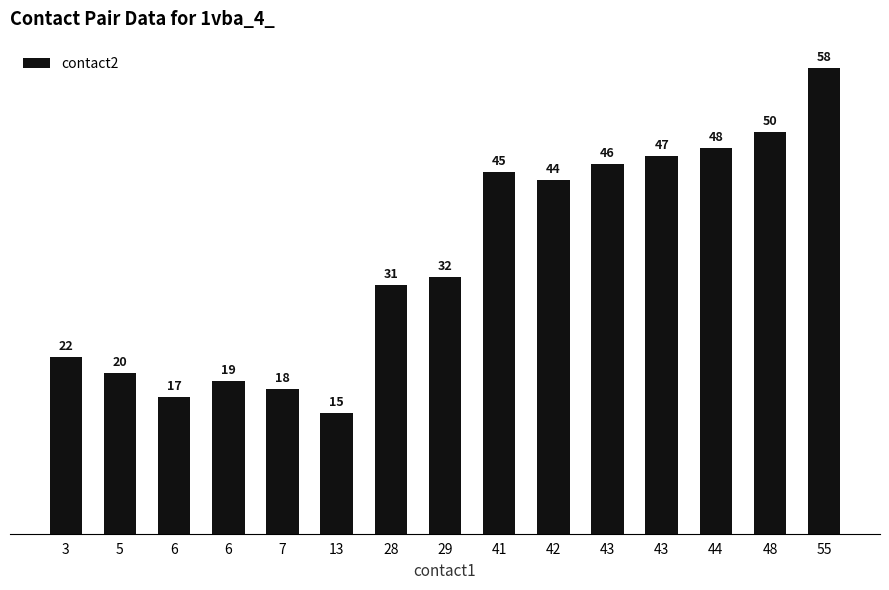

Reading right to left, transcribe all the data shown in this chart.

58	50	48	47	46	44	45	32	31	15	18	19	17	20	22